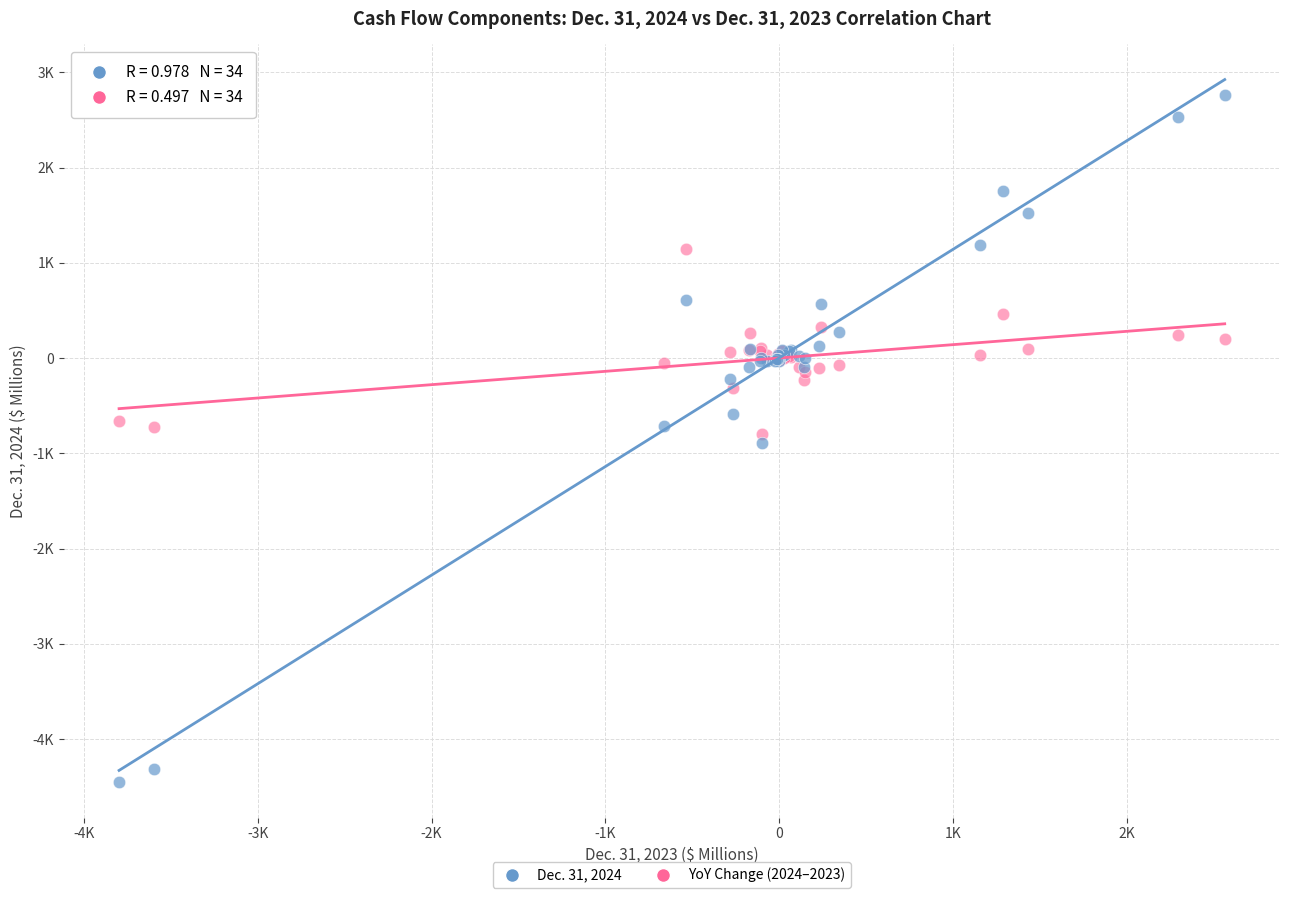

Which series contains the highest Y value?

Dec. 31, 2024